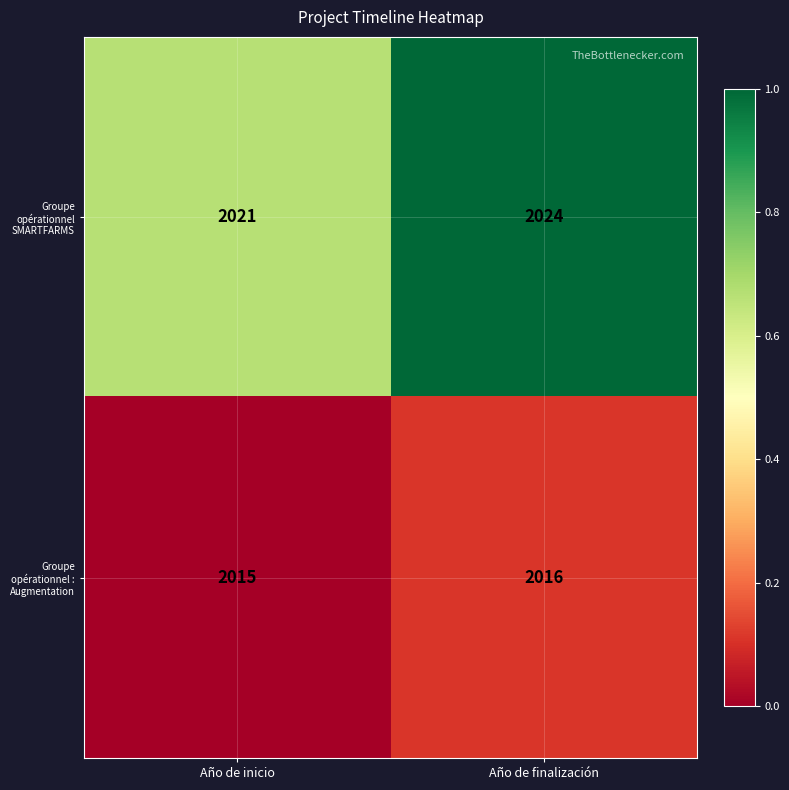

Which series has the largest total across all categories?

Groupe opérationnel SMARTFARMS